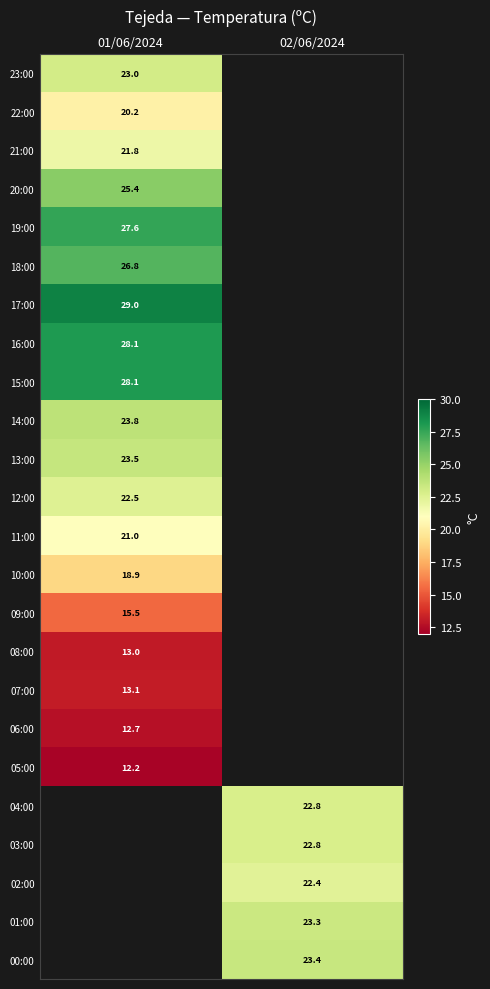

The value of 20:00 at 01/06/2024 is 35.5. True or false?

False